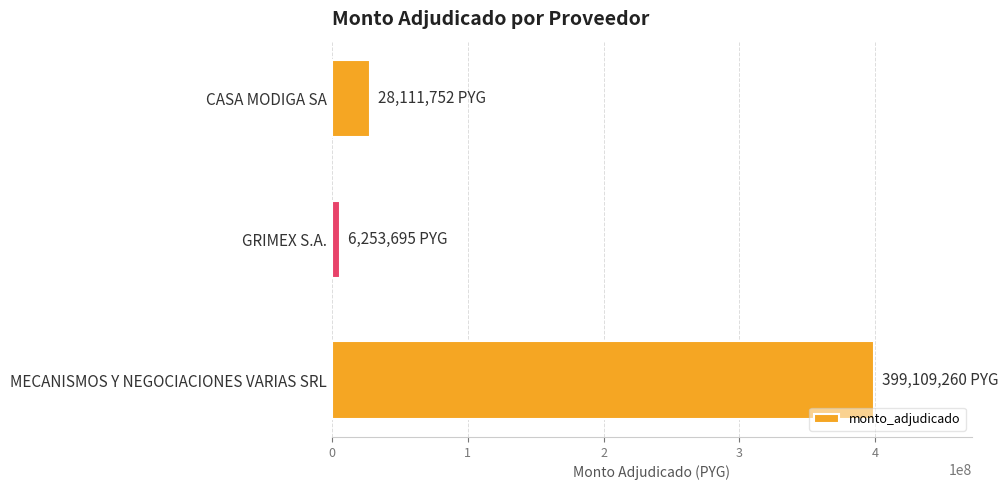

What is the ratio of the value at MECANISMOS Y NEGOCIACIONES VARIAS SRL to the value at CASA MODIGA SA?

14.2